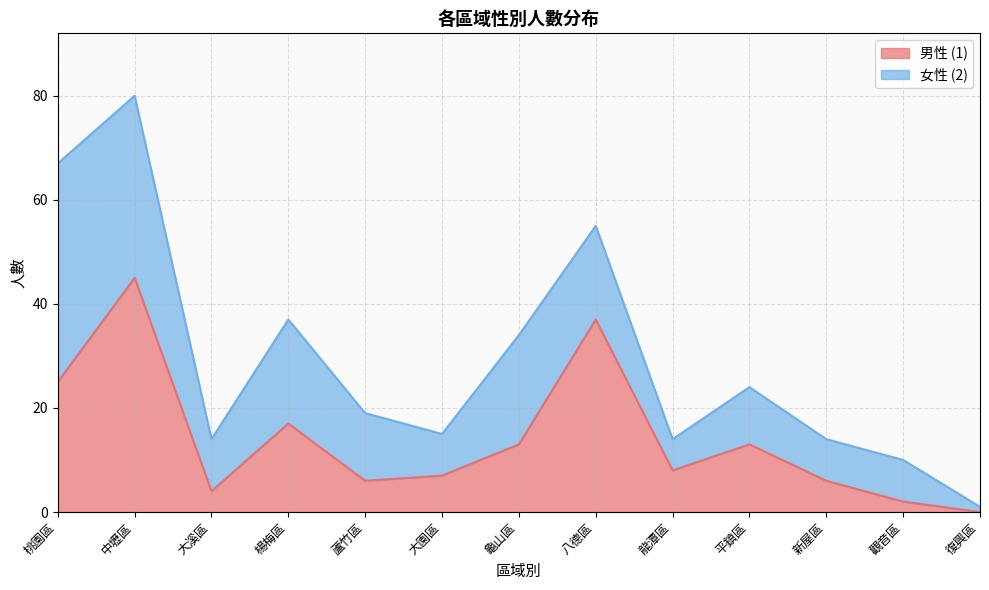

Rank the categories by value from lowest to highest.

復興區, 觀音區, 大溪區, 蘆竹區, 新屋區, 大園區, 龍潭區, 龜山區, 平鎮區, 楊梅區, 桃園區, 八德區, 中壢區